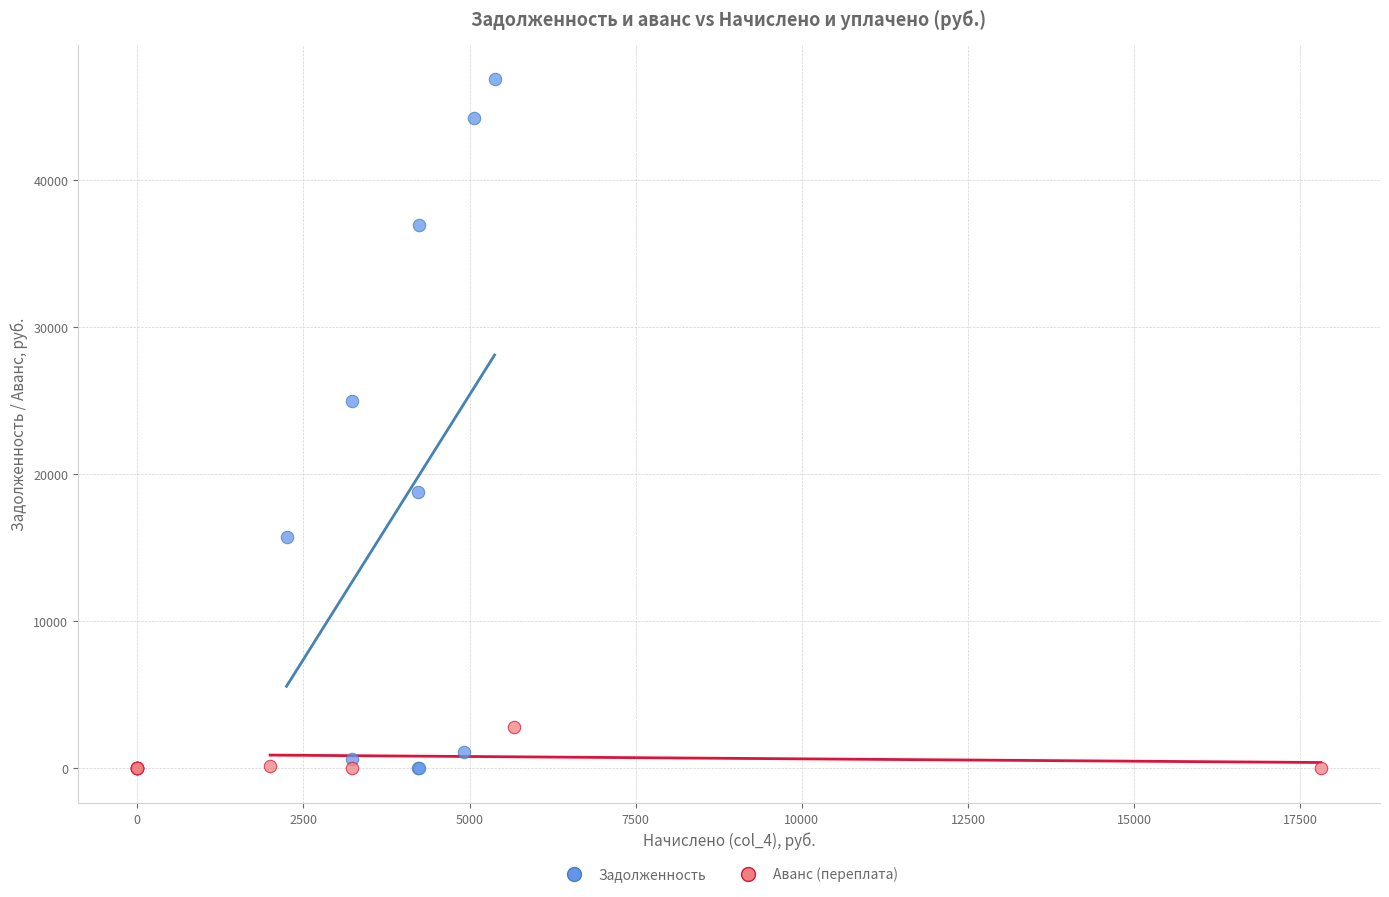

Which series contains the highest Y value?

Задолженность